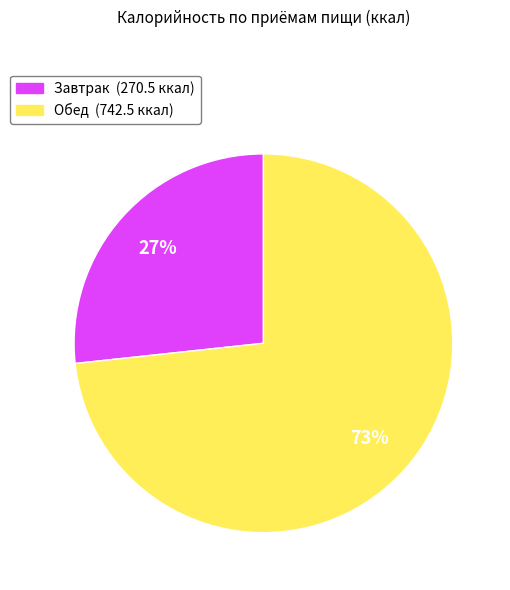

Is there a majority slice in this chart?

Yes